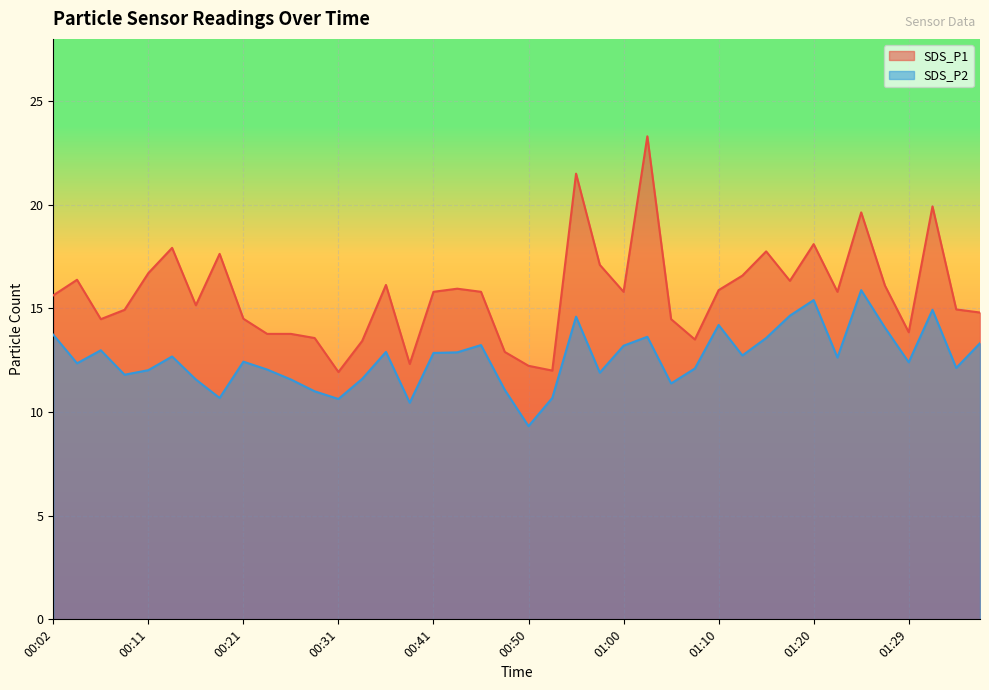

What is the difference between the highest and lowest values at 01:32?

5.0